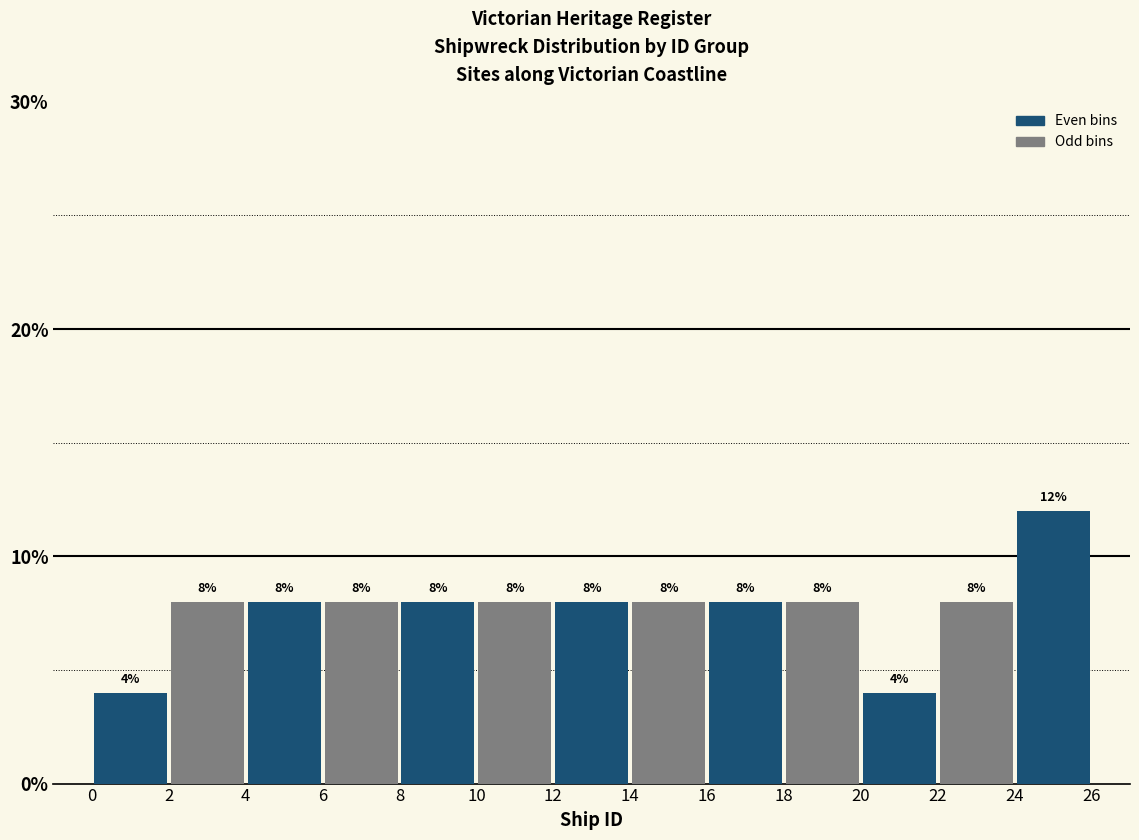

Reading left to right, list every bar in this chart as the range it spans on the x-axis followed by its height.

0 to 2: 4
2 to 4: 8
4 to 6: 8
6 to 8: 8
8 to 10: 8
10 to 12: 8
12 to 14: 8
14 to 16: 8
16 to 18: 8
18 to 20: 8
20 to 22: 4
22 to 24: 8
24 to 26: 12